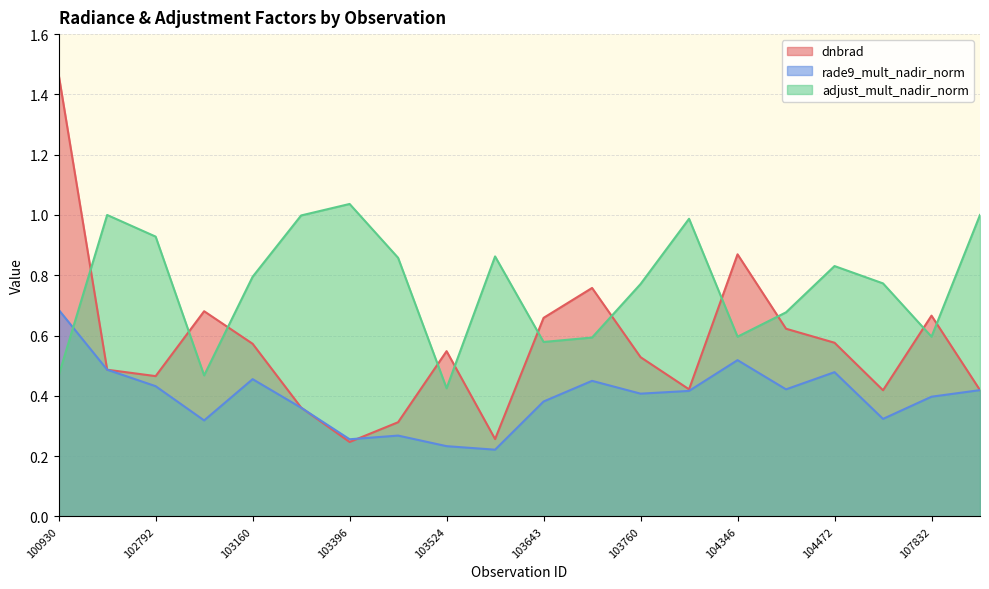

Rank the series at 103753 from lowest to highest value.

rade9_mult_nadir_norm, adjust_mult_nadir_norm, dnbrad